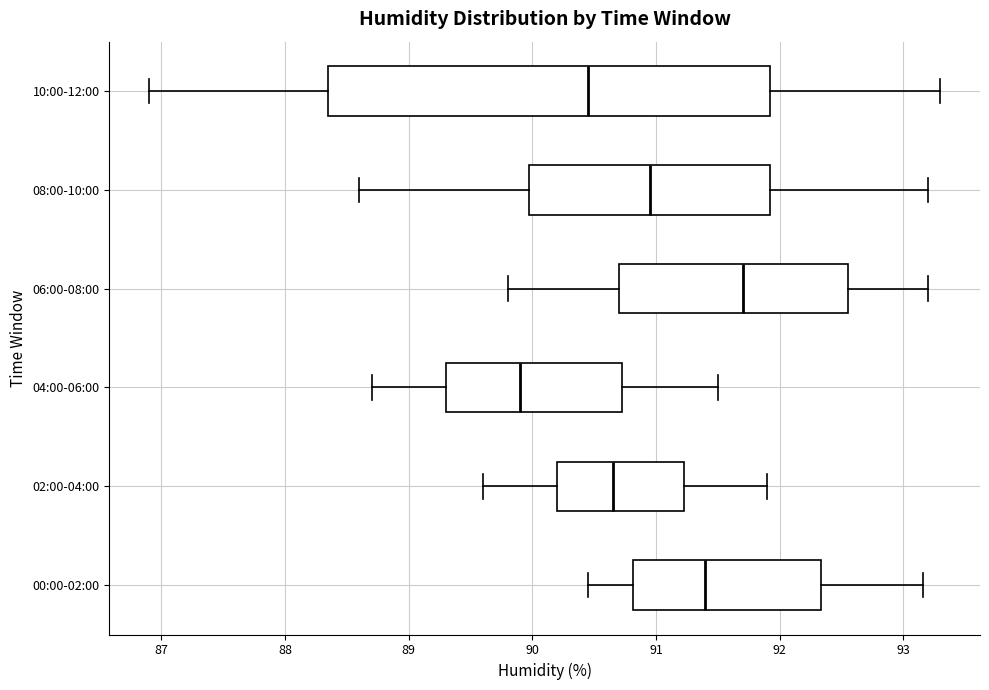

Where does the left whisker of the box for 08:00-10:00 end on the x-axis? The values are not printed on the chart, so give them approximately, as read against the axis.

88.6